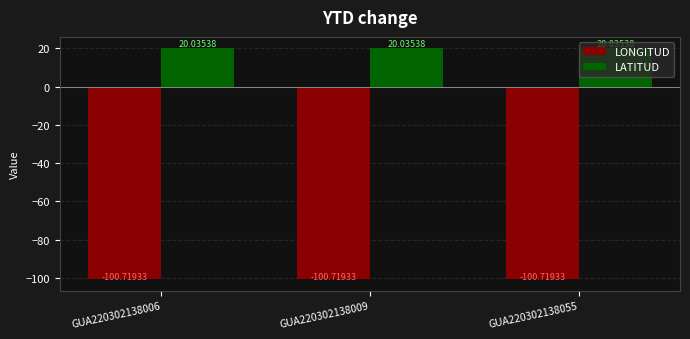

Rank the series at GUA220302138006 from highest to lowest value.

LATITUD, LONGITUD